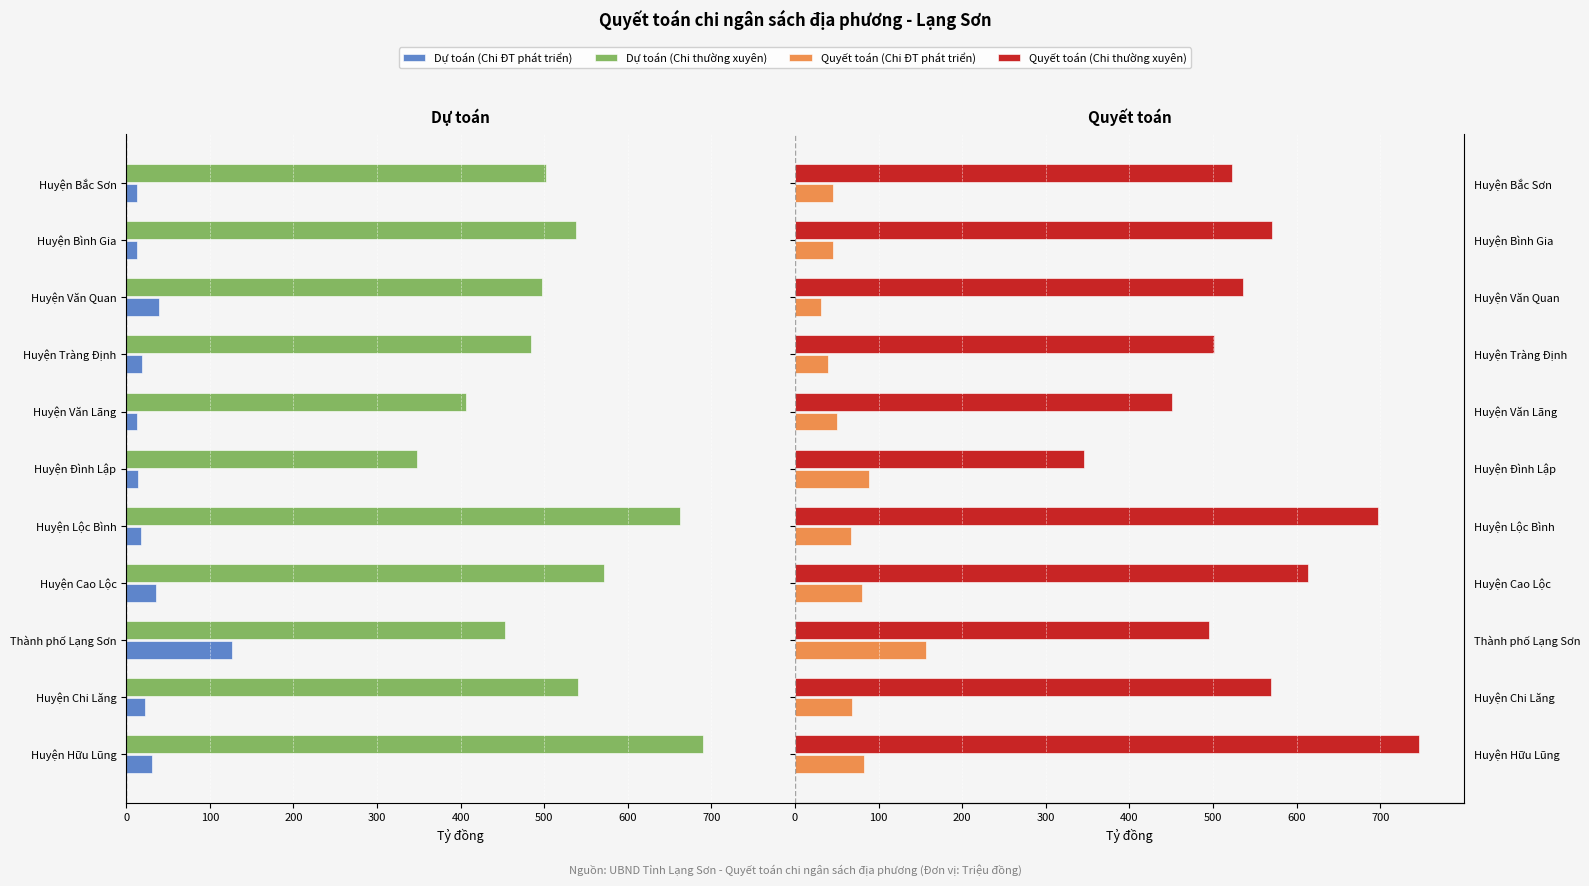

Does the chart contain stacked bars?

No